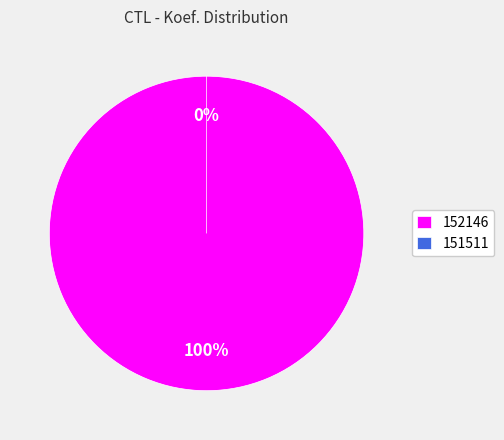

What portion of the pie excludes 151511?

100.0%